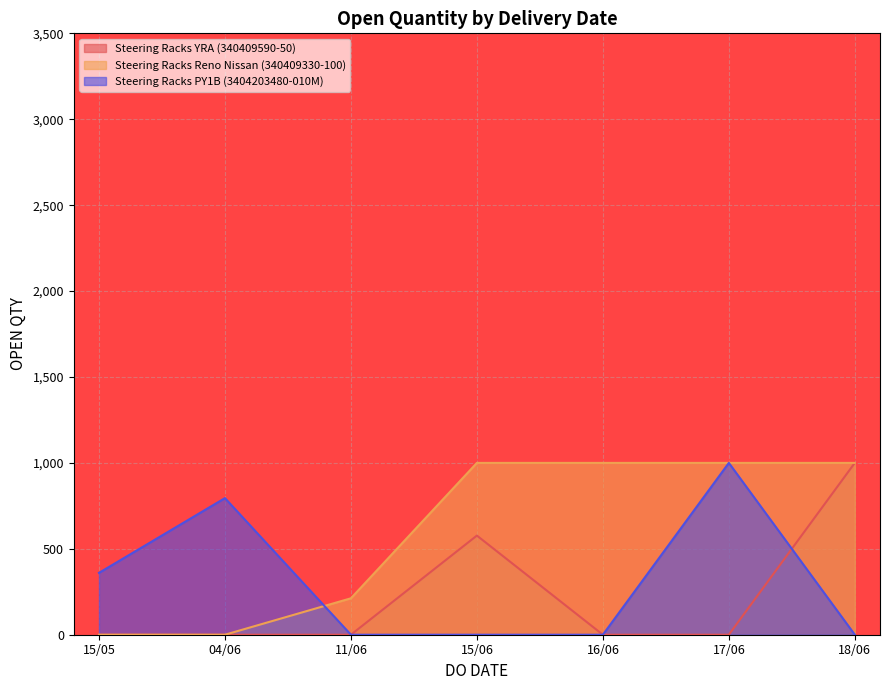

The value of Steering Racks YRA (340409590-50) at 11/06 is -509. True or false?

False